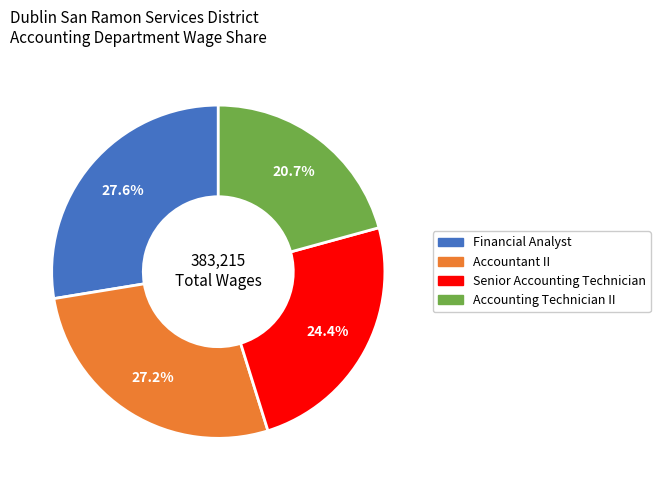

Does Accountant II account for over 50% of the chart?

No